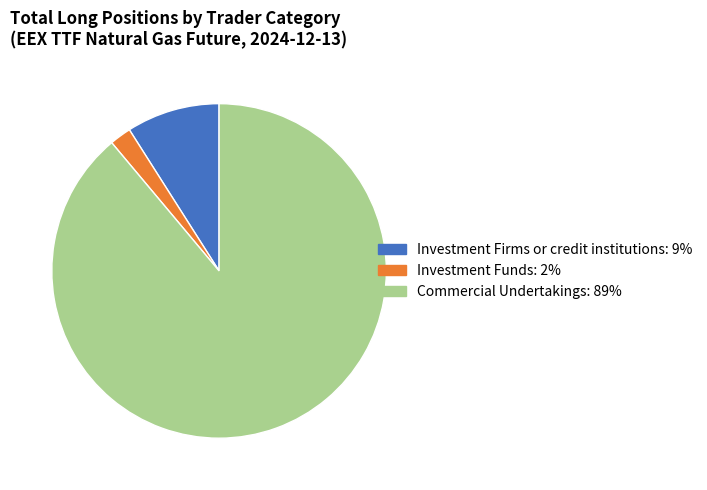

Which has a higher value, Investment Funds or Commercial Undertakings?

Commercial Undertakings